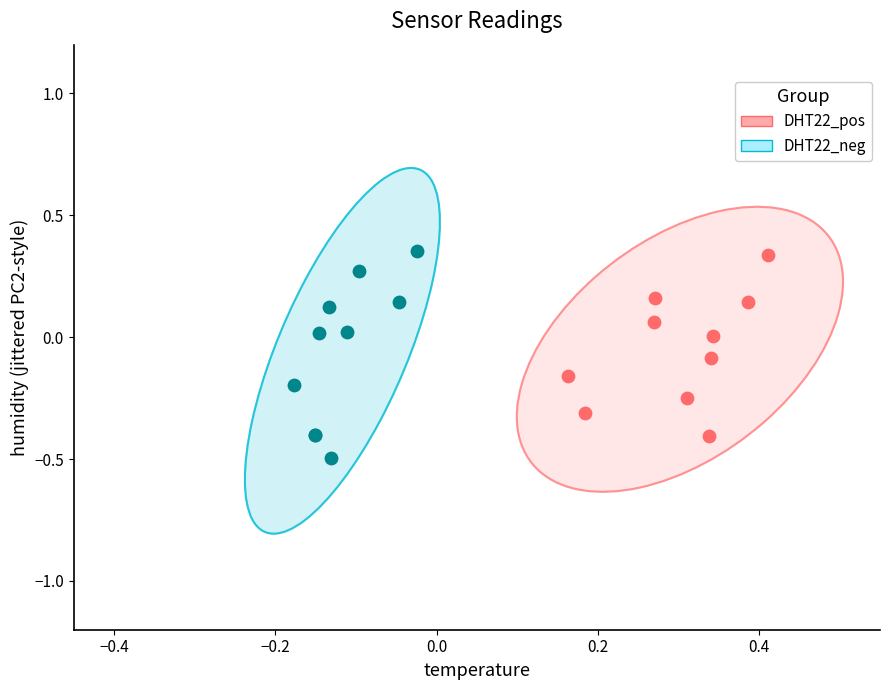

Which series reaches the minimum Y coordinate?

DHT22_neg